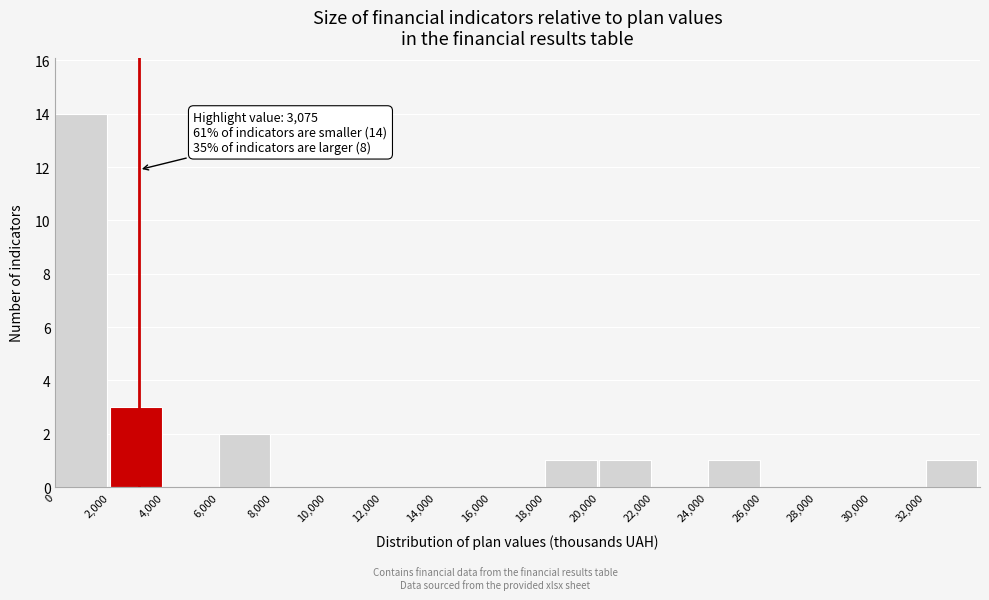

Which range on the x-axis has the tallest bar?

0 to 2000